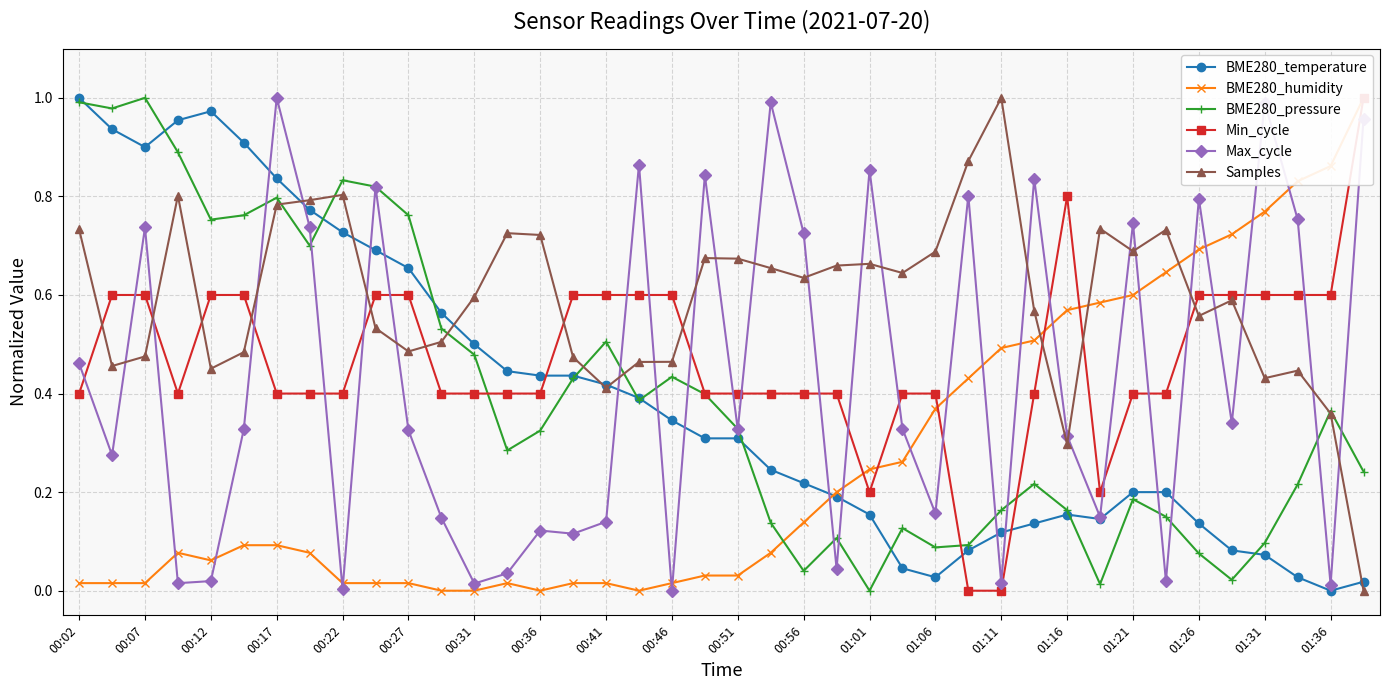

What is the maximum value shown in the chart?

1.0